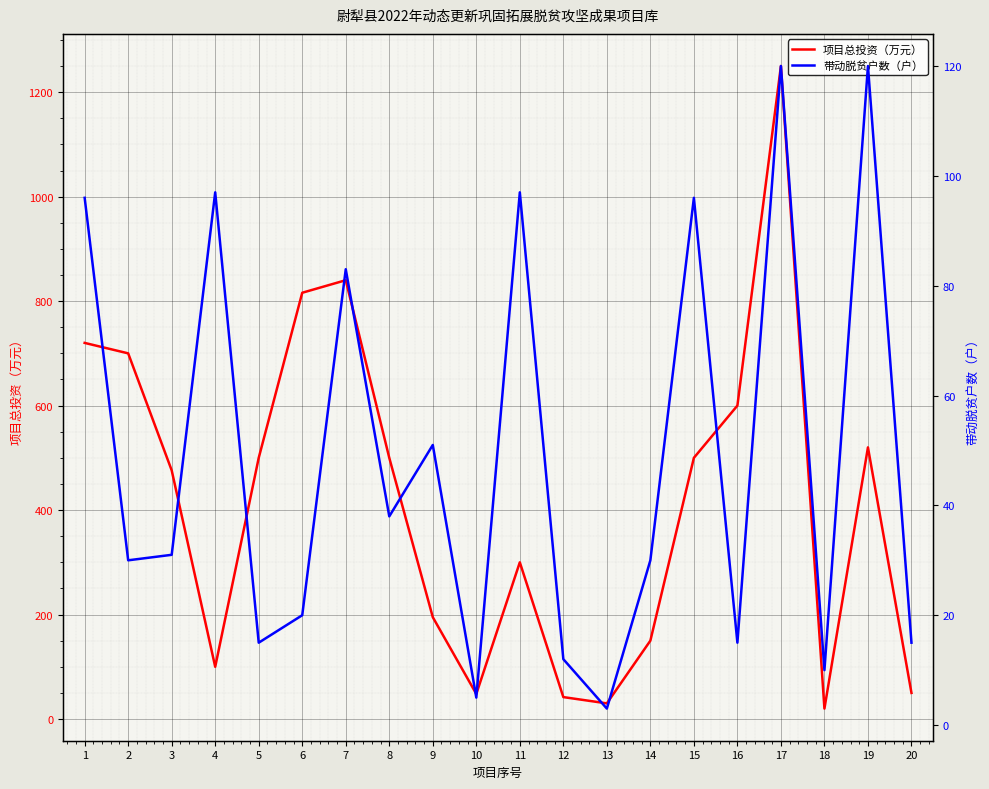

Which category has the lowest value across all series?

13